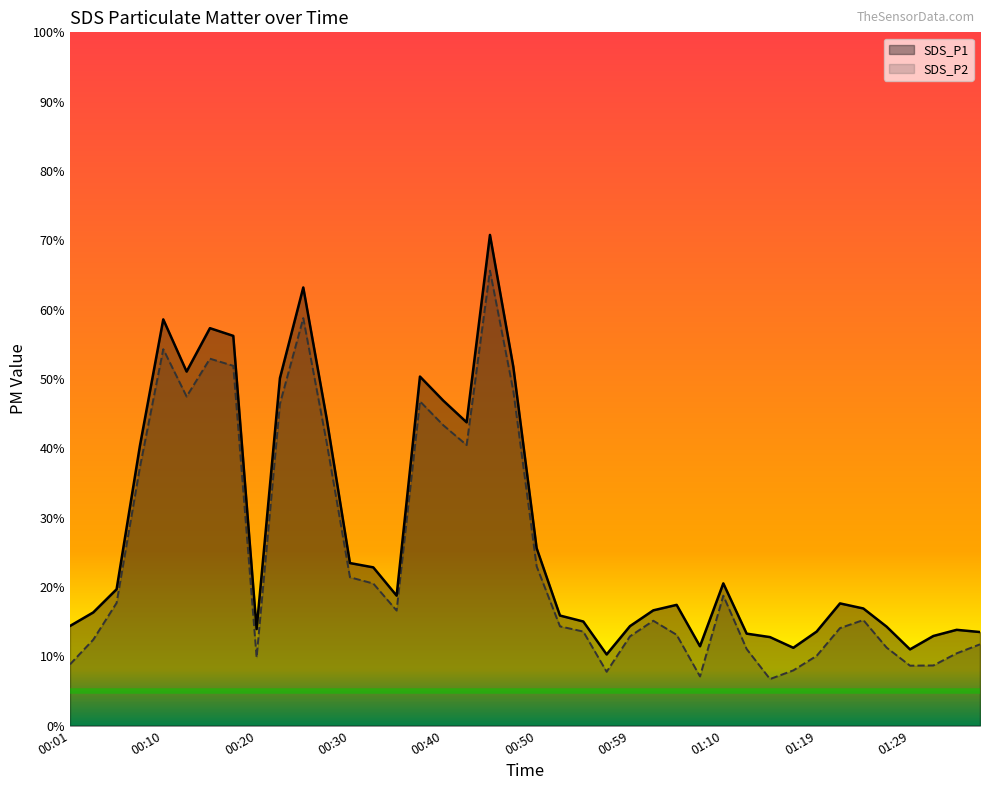

List the labels in order of SDS_P2 value, smallest first.

01:14, 01:07, 00:57, 01:17, 01:29, 01:31, 00:01, 00:20, 01:19, 01:34, 01:12, 01:27, 01:36, 00:03, 00:59, 01:05, 00:54, 01:22, 00:52, 01:02, 01:24, 00:35, 00:06, 01:10, 00:32, 00:30, 00:50, 00:08, 00:42, 00:27, 00:40, 00:23, 00:37, 00:13, 00:47, 00:18, 00:15, 00:10, 00:25, 00:45